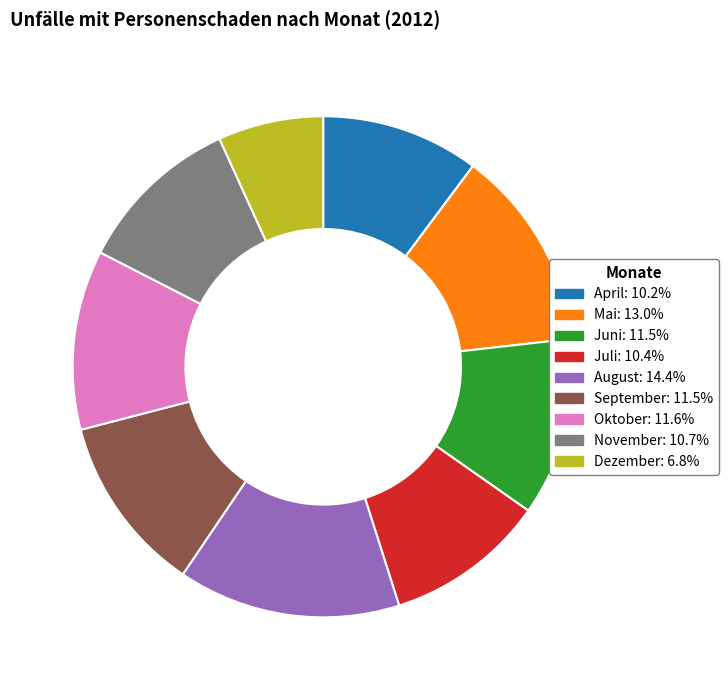

True or false: September accounts for 11% of the total.

True